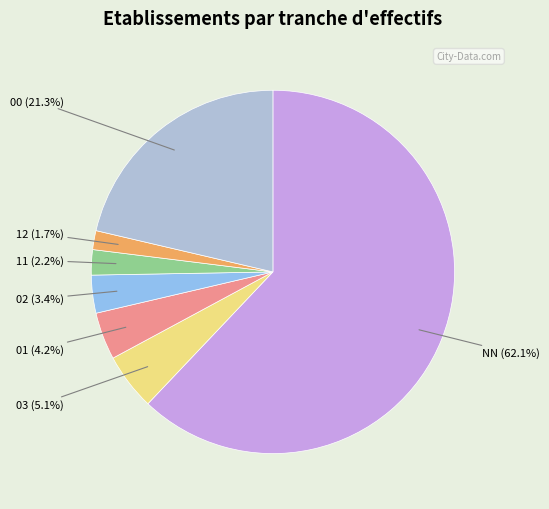

Rank the categories by value from highest to lowest.

NN, 00, 03, 01, 02, 11, 12